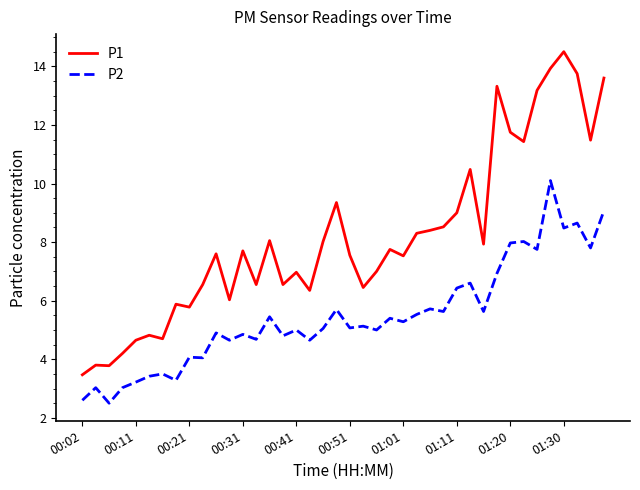

Which series has the largest range (max minus min)?

P1